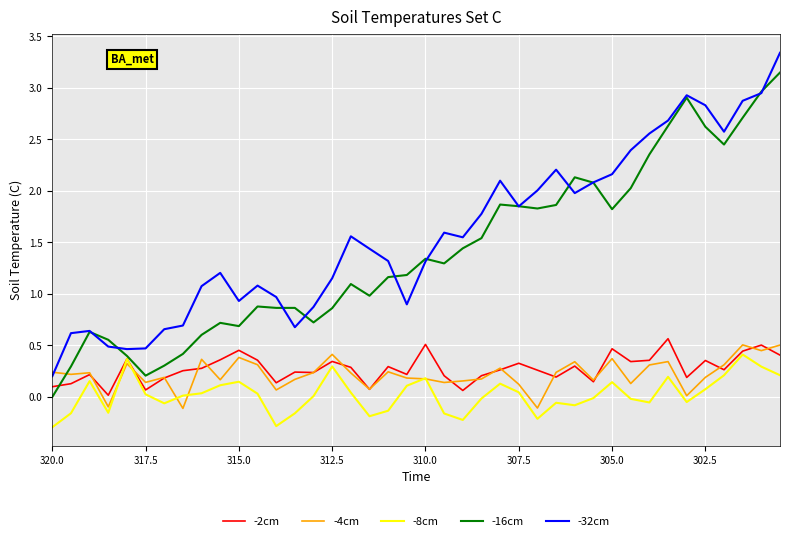

What is the sum of all -16cm values?

56.3